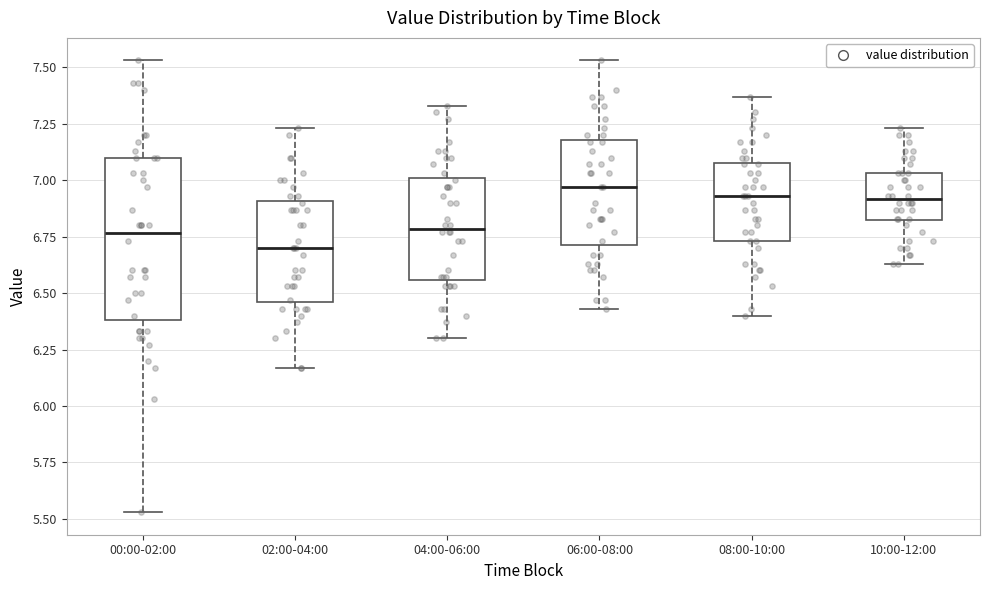

Where does the lower whisker of the box for 02:00-04:00 end on the y-axis? The values are not printed on the chart, so give them approximately, as read against the axis.

6.15